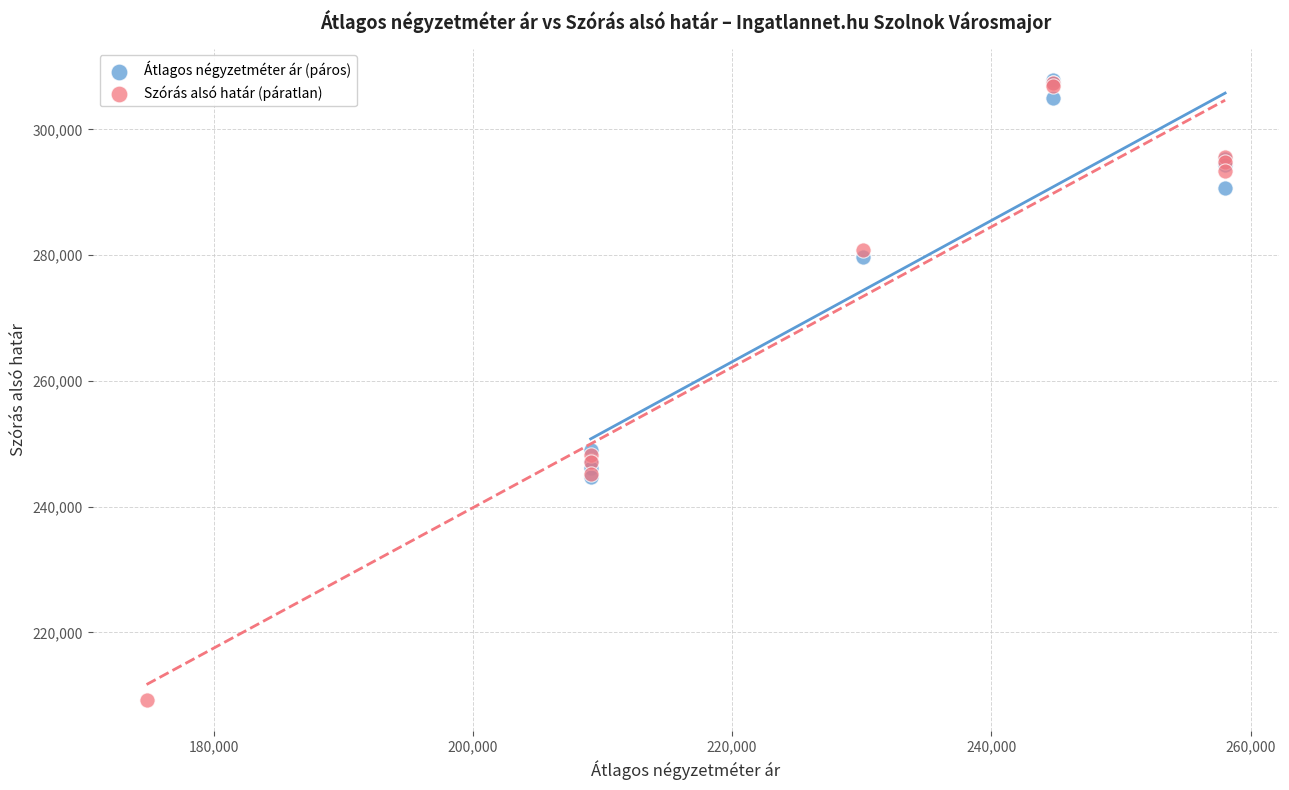

Which series contains the lowest Y value?

Szórás alsó határ (páratlan)